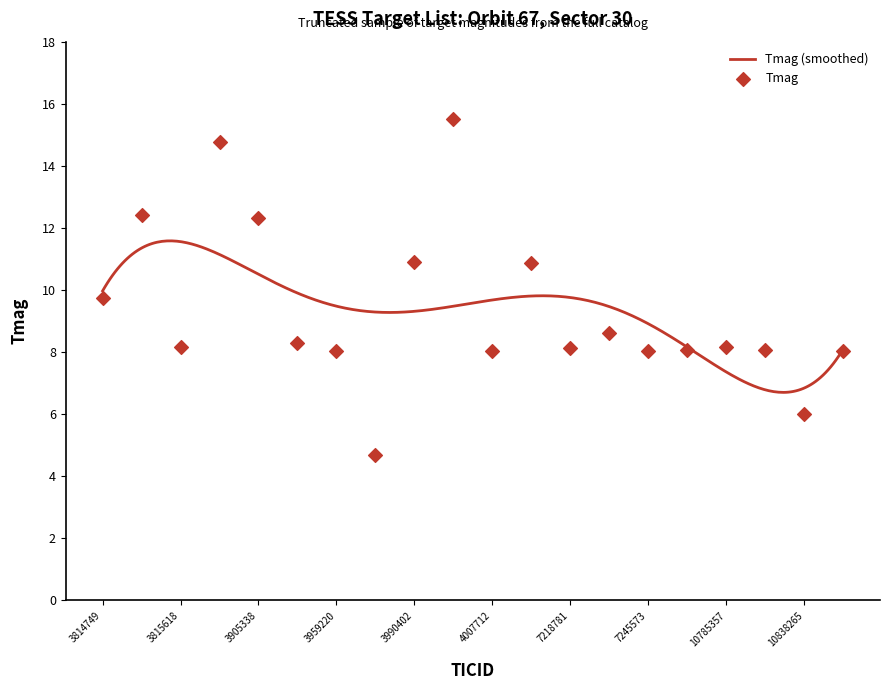

What is the ratio of the value at 3990402 to the value at 3959220?

1.4